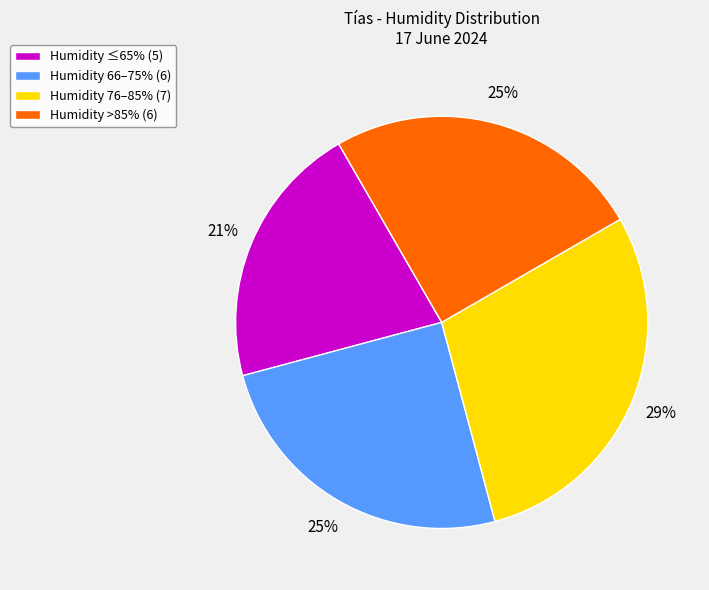

Which category has the smallest portion of the pie?

Humidity ≤65% (5)